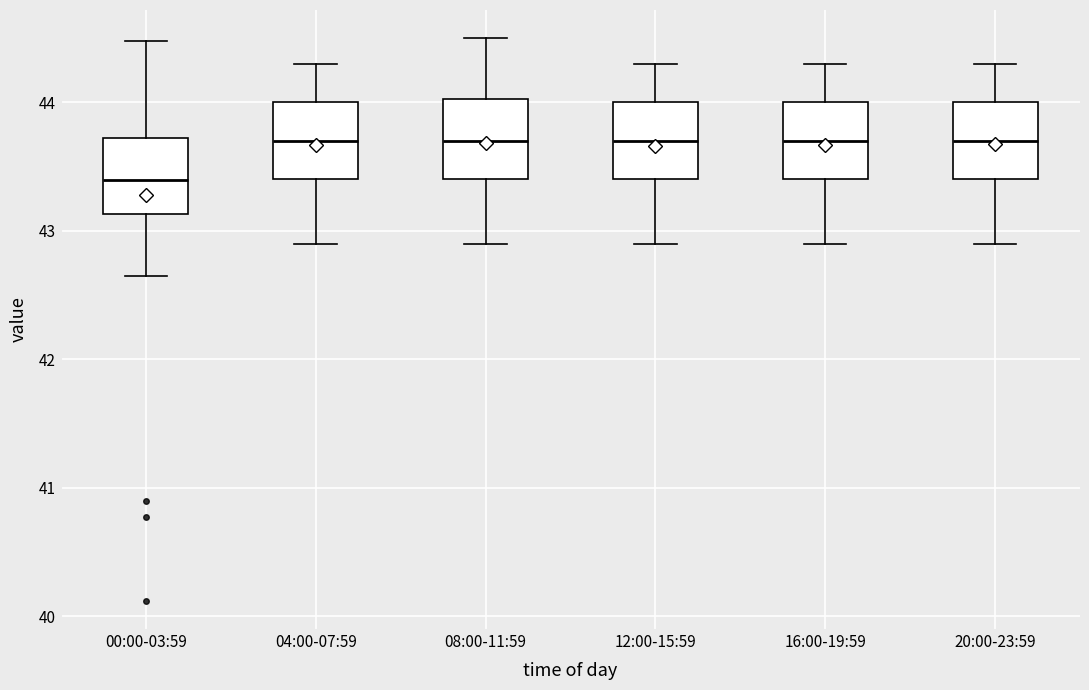

Reading left to right, transcribe this box plot: for each box, give where its median line is, the range the box spans, and where its two whiskers end, as read against the y-axis. The values are not printed on the chart, so give them approximately, as read against the axis.

00:00-03:59: median 43.4, box 43.1 to 43.7, whiskers 42.7 to 44.5
04:00-07:59: median 43.7, box 43.4 to 44.0, whiskers 42.9 to 44.3
08:00-11:59: median 43.7, box 43.4 to 44.0, whiskers 42.9 to 44.5
12:00-15:59: median 43.7, box 43.4 to 44.0, whiskers 42.9 to 44.3
16:00-19:59: median 43.7, box 43.4 to 44.0, whiskers 42.9 to 44.3
20:00-23:59: median 43.7, box 43.4 to 44.0, whiskers 42.9 to 44.3